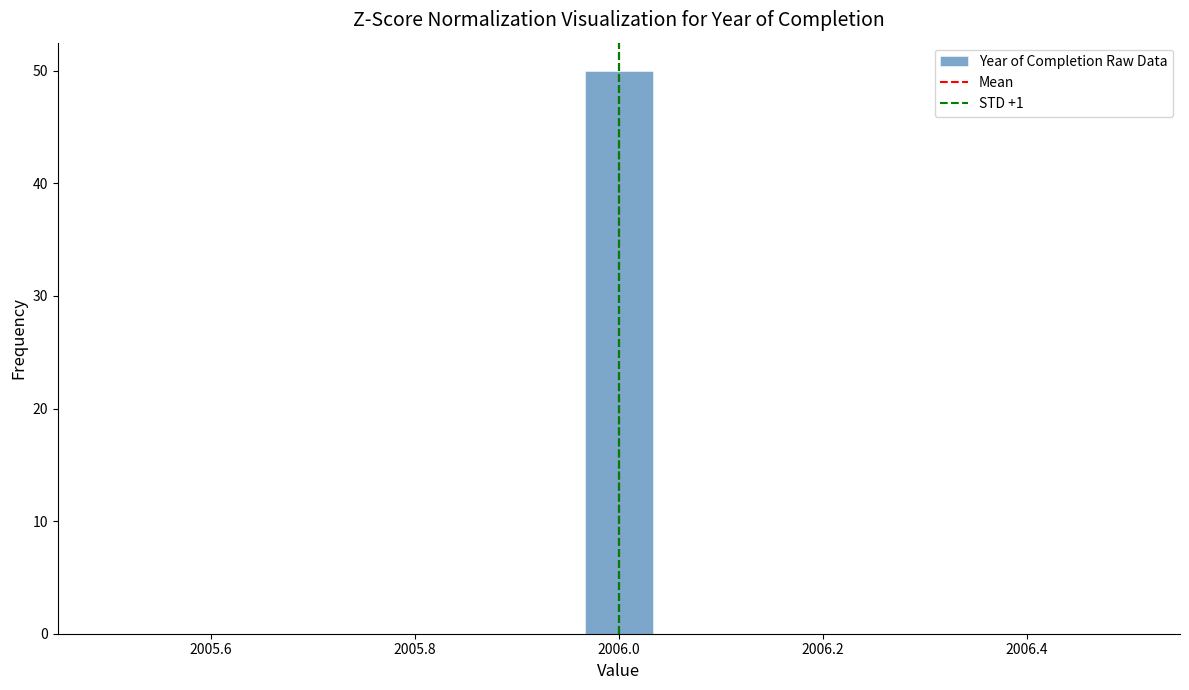

Around what value on the x-axis is the tallest bar? Give the approximate position of its centre, as read against the axis.

2006.00